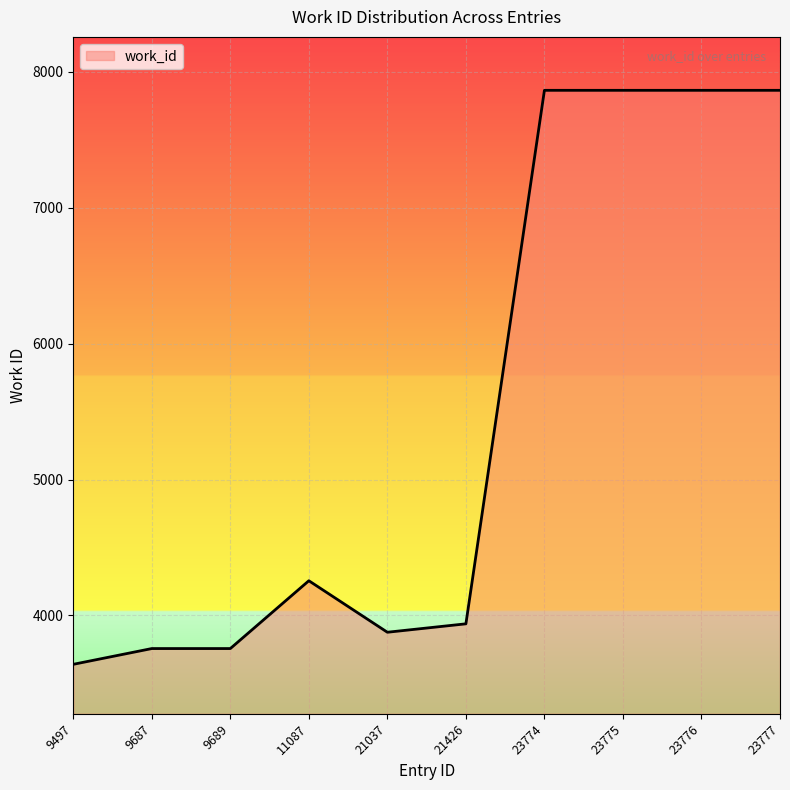

Between 9689 and 23774, which is larger?

23774